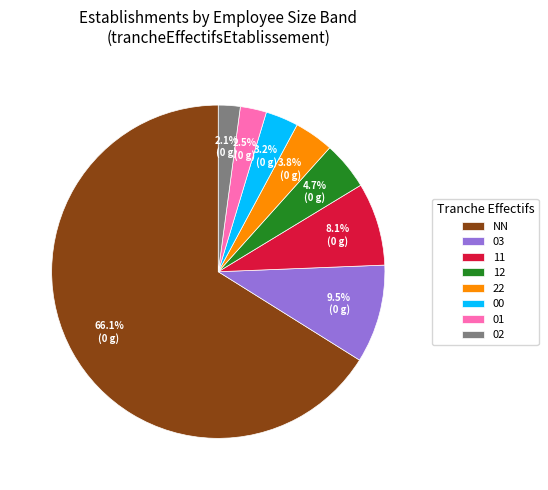

Which slice represents more than half of the pie?

NN